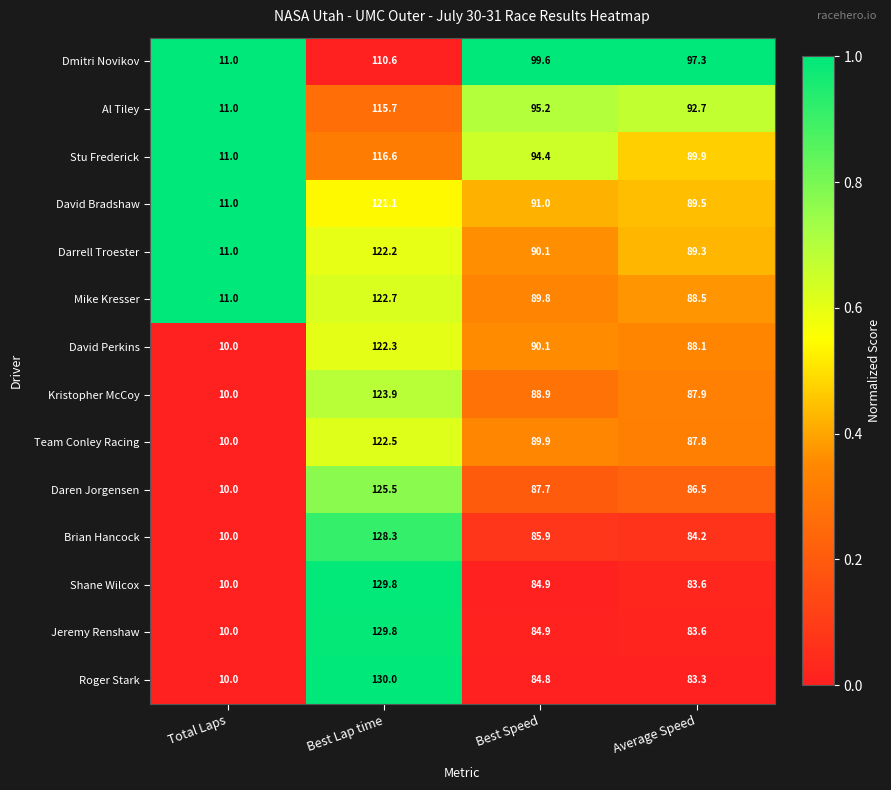

Which label corresponds to the largest value in the chart?

Best Lap time